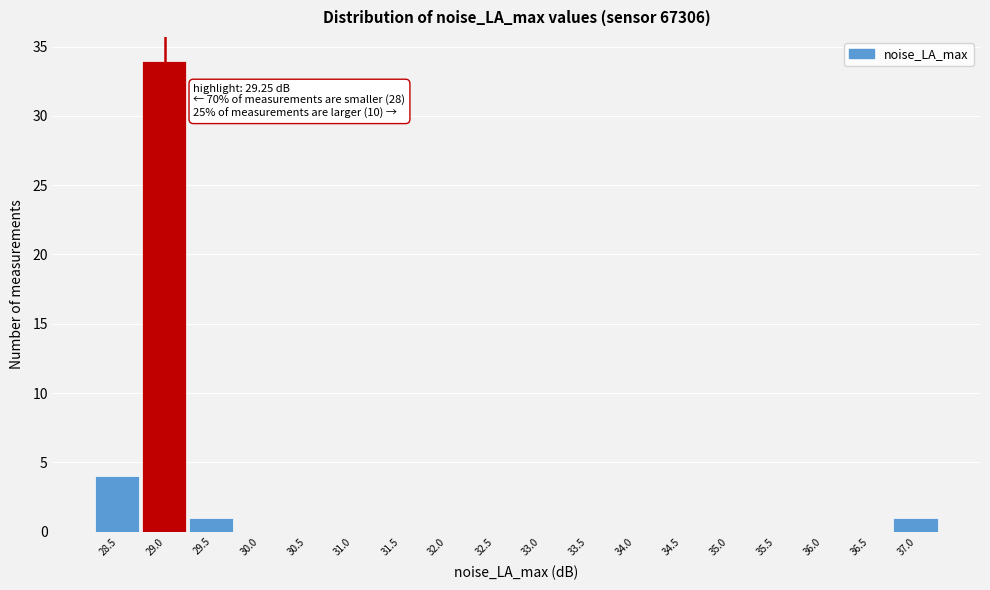

Reading left to right, what are all the values shown in this chart?

28.5=4	29.0=34	29.5=1	30.0=0	30.5=0	31.0=0	31.5=0	32.0=0	32.5=0	33.0=0	33.5=0	34.0=0	34.5=0	35.0=0	35.5=0	36.0=0	36.5=0	37.0=1